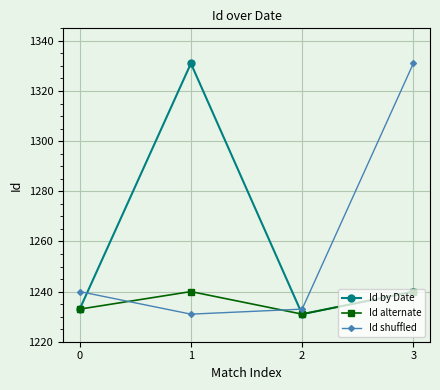

At which category is the sum across all series the highest?

3